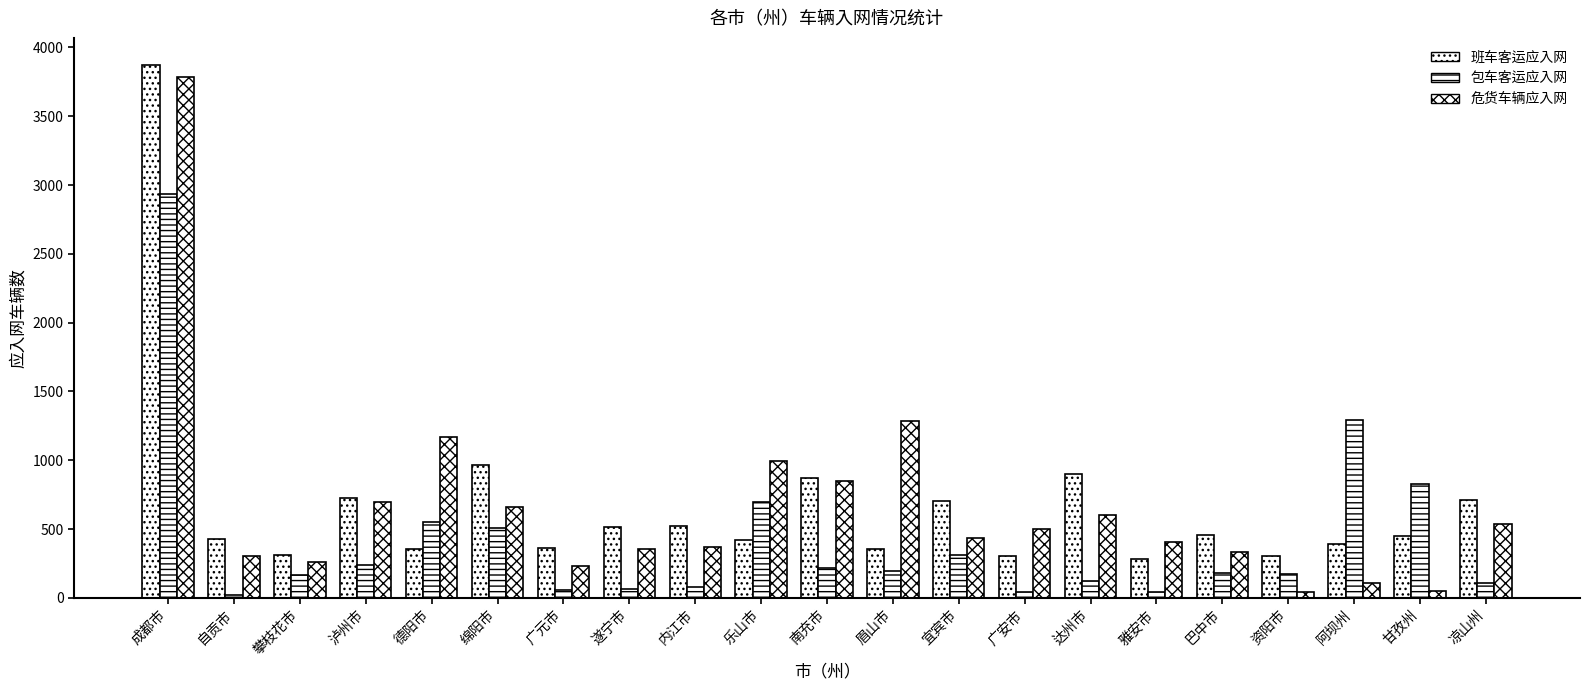

Reading right to left, transcribe all the data shown in this chart.

班车客运应入网: 凉山州=710	甘孜州=450	阿坝州=392	资阳市=307	巴中市=455	雅安市=279	达州市=897	广安市=305	宜宾市=706	眉山市=356	南充市=868	乐山市=418	内江市=524	遂宁市=512	广元市=360	绵阳市=967	德阳市=358	泸州市=727	攀枝花市=312	自贡市=428	成都市=3876
包车客运应入网: 凉山州=106	甘孜州=828	阿坝州=1291	资阳市=173	巴中市=184	雅安市=46	达州市=121	广安市=42	宜宾市=310	眉山市=193	南充市=220	乐山市=696	内江市=79	遂宁市=65	广元市=54	绵阳市=506	德阳市=552	泸州市=240	攀枝花市=163	自贡市=18	成都市=2932
危货车辆应入网: 凉山州=538	甘孜州=52	阿坝州=105	资阳市=42	巴中市=333	雅安市=406	达州市=603	广安市=502	宜宾市=437	眉山市=1289	南充市=853	乐山市=993	内江市=367	遂宁市=356	广元市=234	绵阳市=658	德阳市=1169	泸州市=697	攀枝花市=263	自贡市=303	成都市=3788